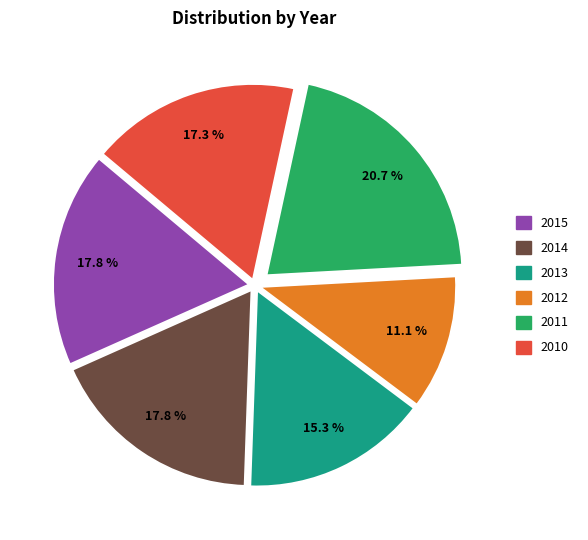

Does any single category account for the majority?

No